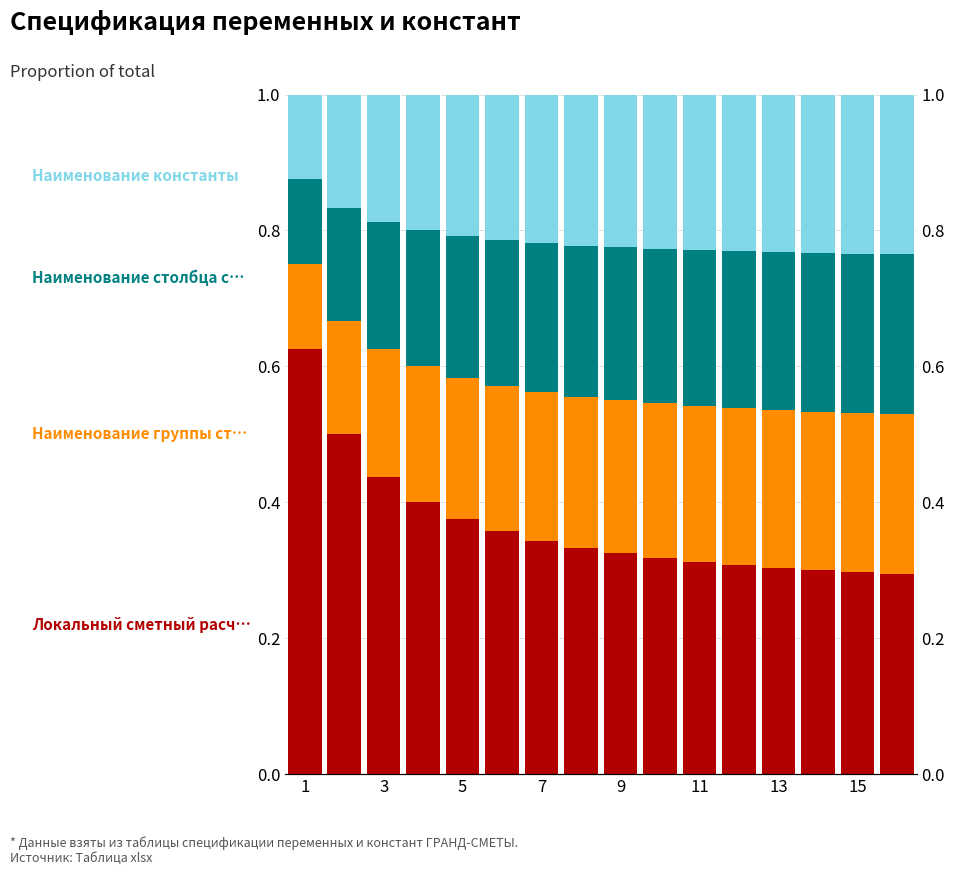

What is the sum of the Наименование столбца структуры итогов values at 9 and 9?

0.4